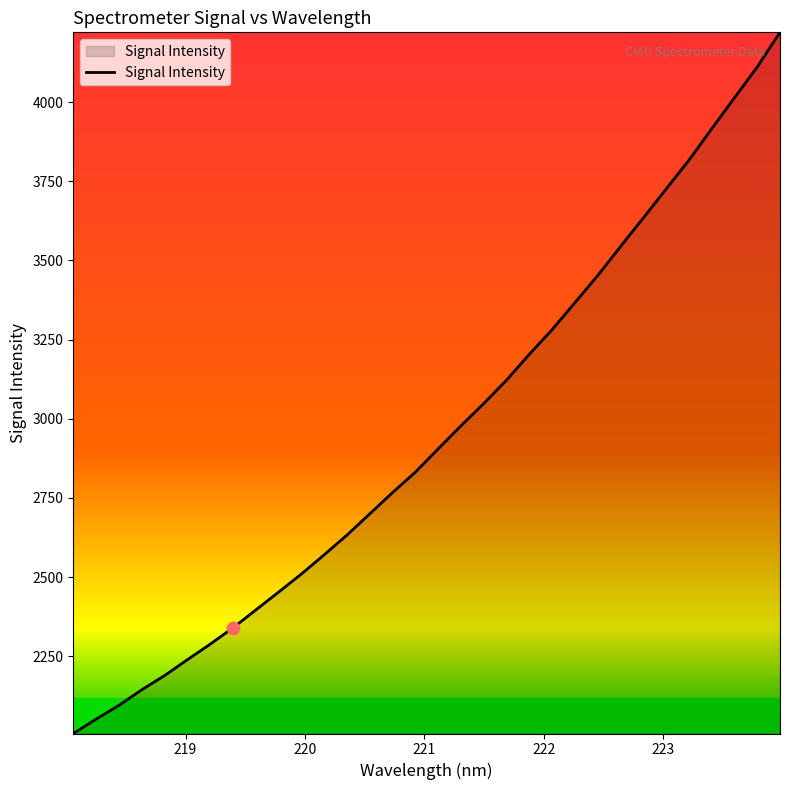

What is the maximum value shown in the chart?

4220.6